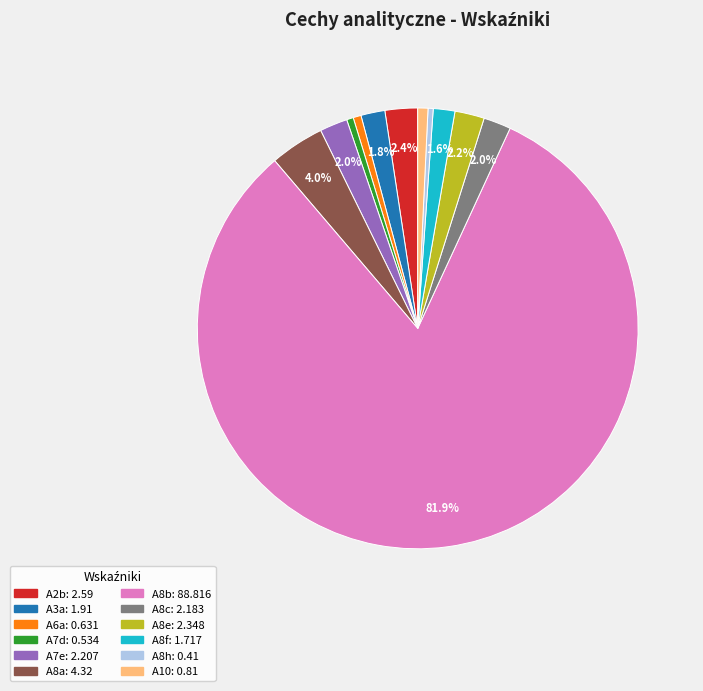

Is A8b the majority of the pie?

Yes